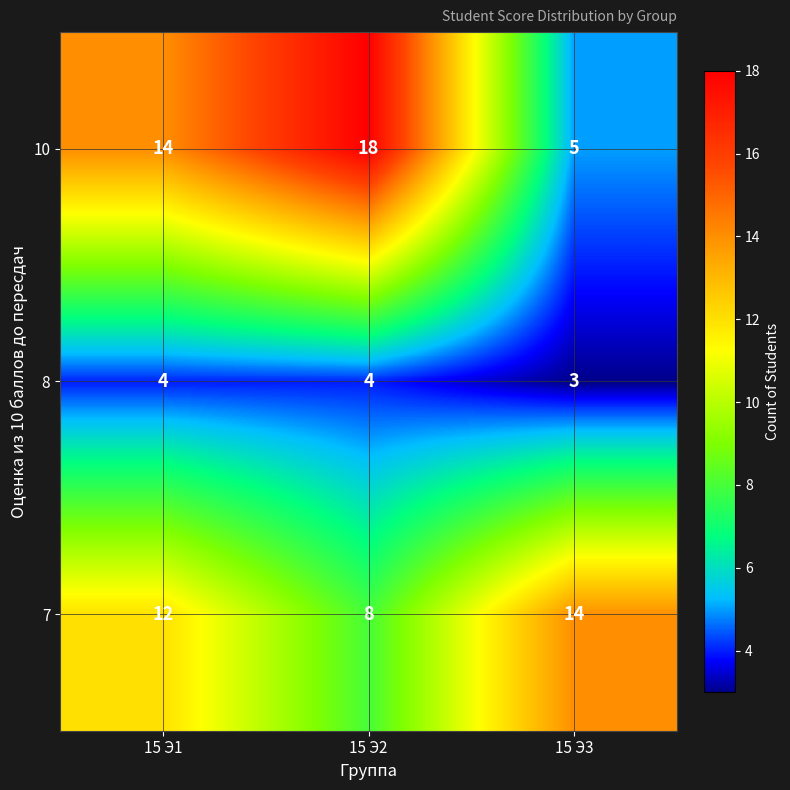

What is the spread (max minus min) of values at 15 Э3?

11